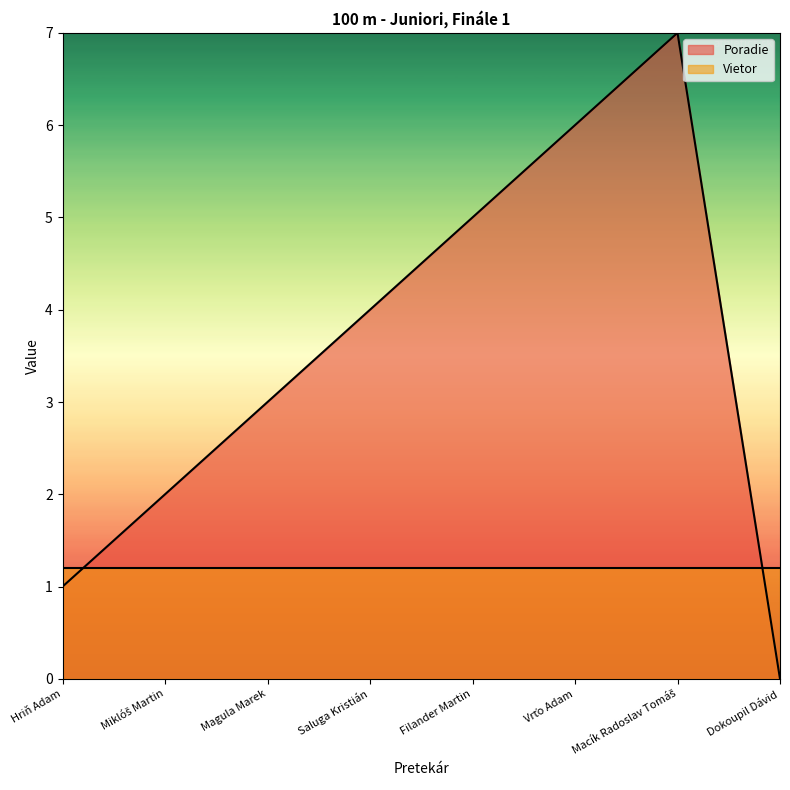

Which label corresponds to the largest value in the chart?

Macík Radoslav Tomáš